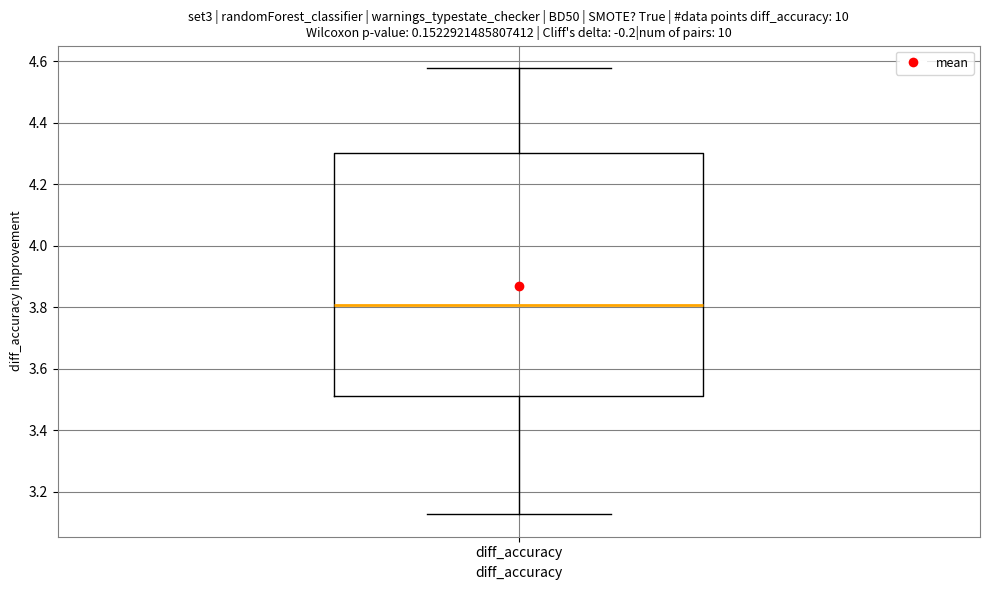

Transcribe this box plot: give where the median line is, the range the box spans, and where the two whiskers end, as read against the y-axis. The values are not printed on the chart, so give them approximately, as read against the axis.

median 3.80, box 3.52 to 4.30, whiskers 3.12 to 4.58